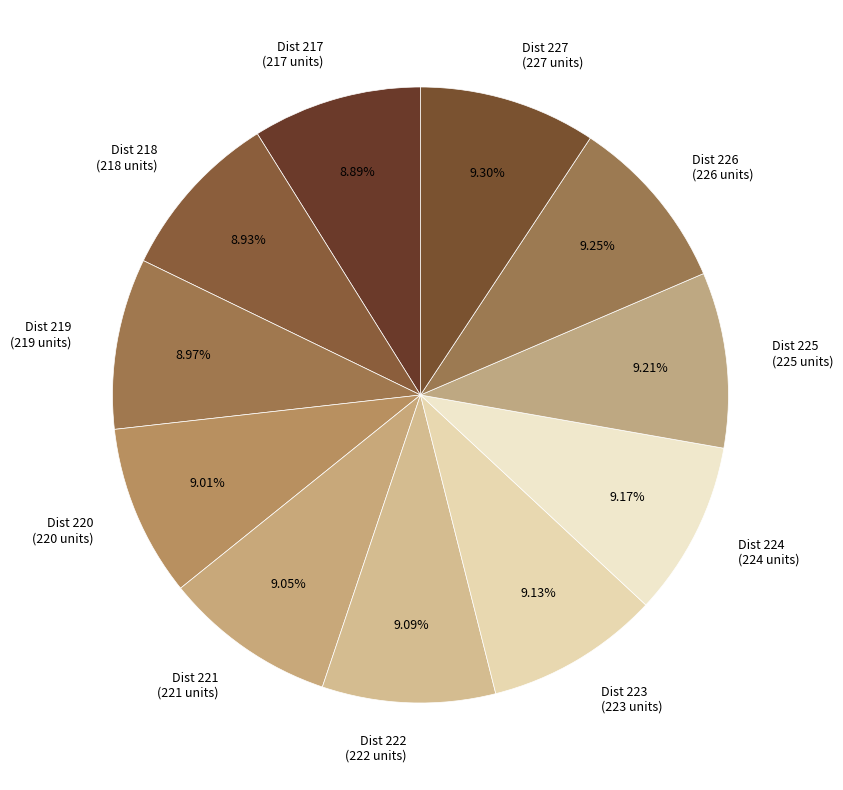

To the nearest percent, what portion does Dist 221 represent?

9%